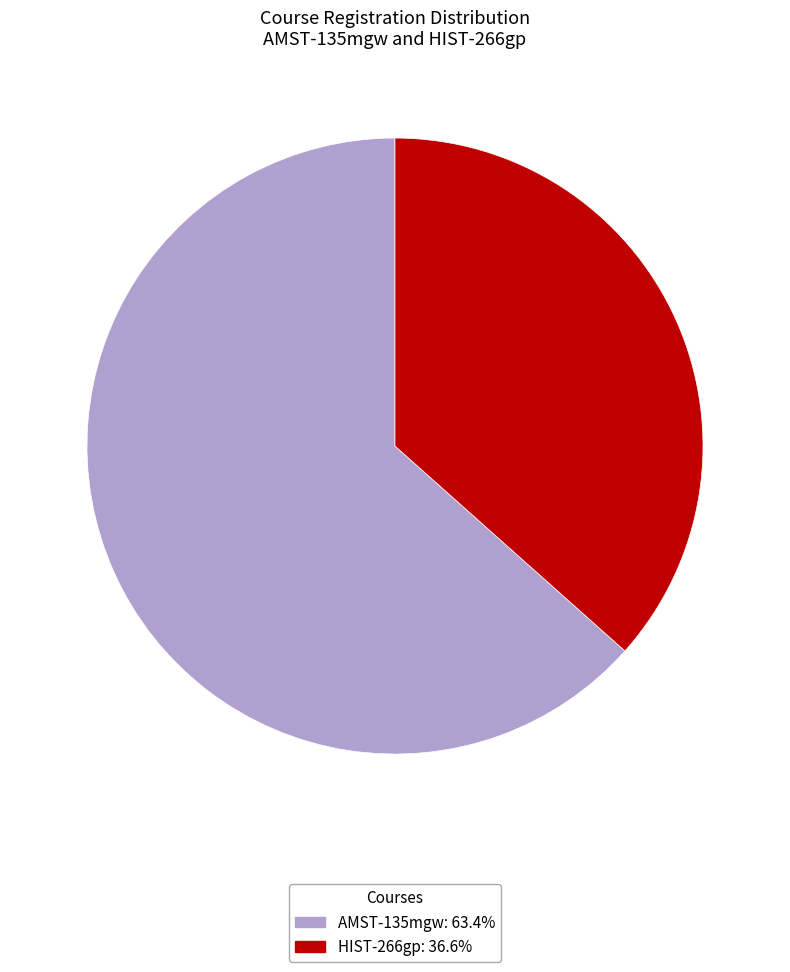

Is there any slice that represents more than half of the pie?

Yes